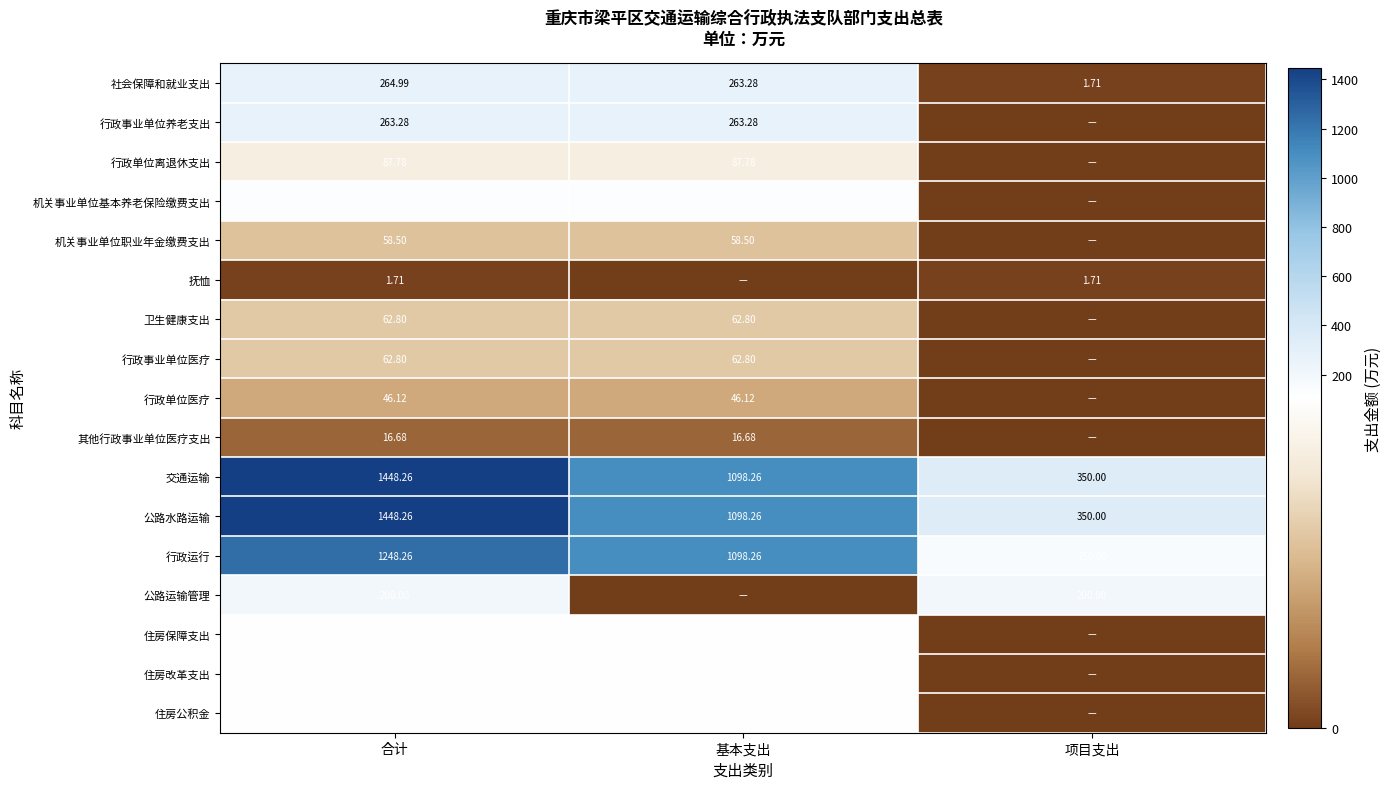

How many series are shown in this chart?

17